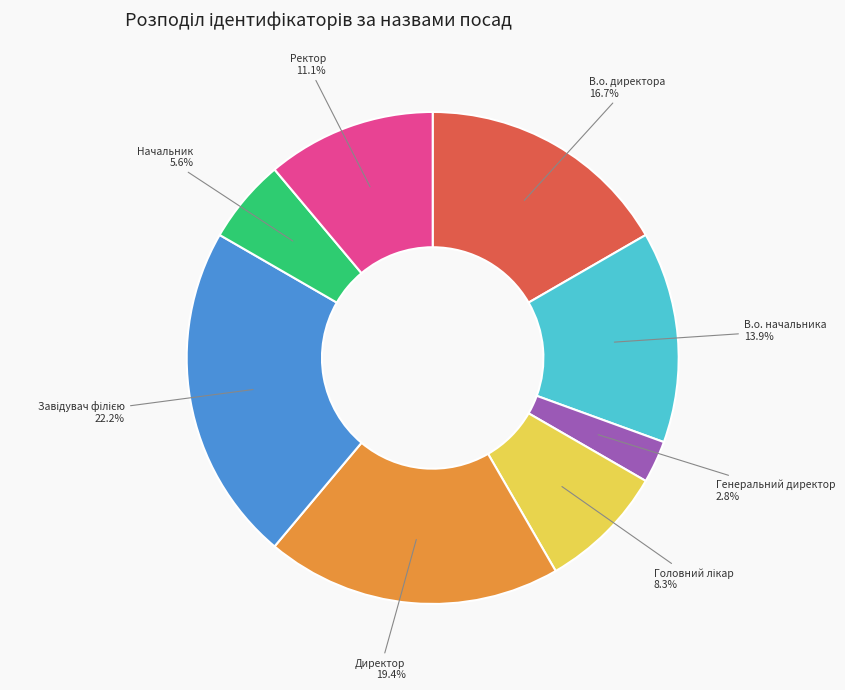

Which category has the smallest portion of the pie?

Генеральний директор